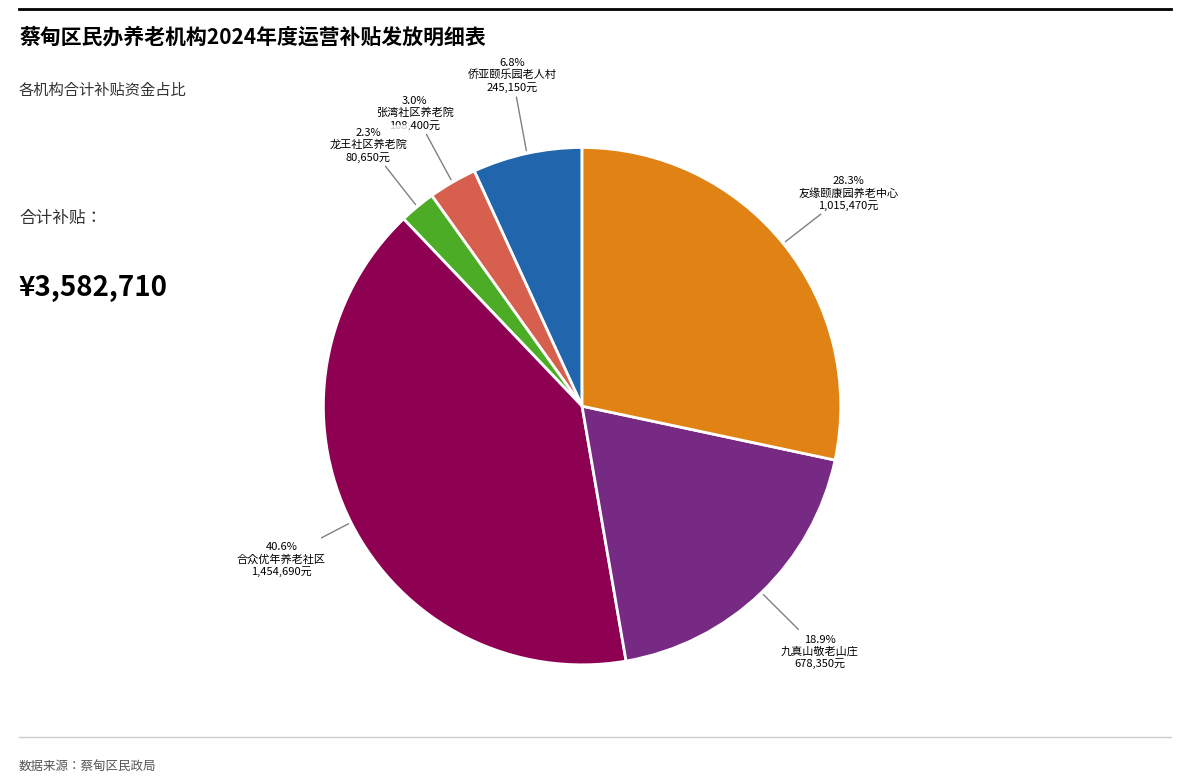

True or false: 龙王社区养老院 accounts for 17% of the total.

False